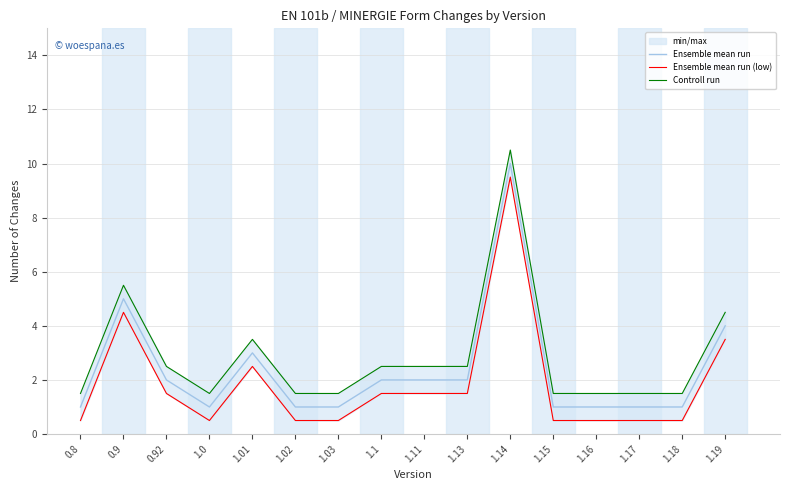

What is the approximate value of Ensemble mean run at 1.18?

1